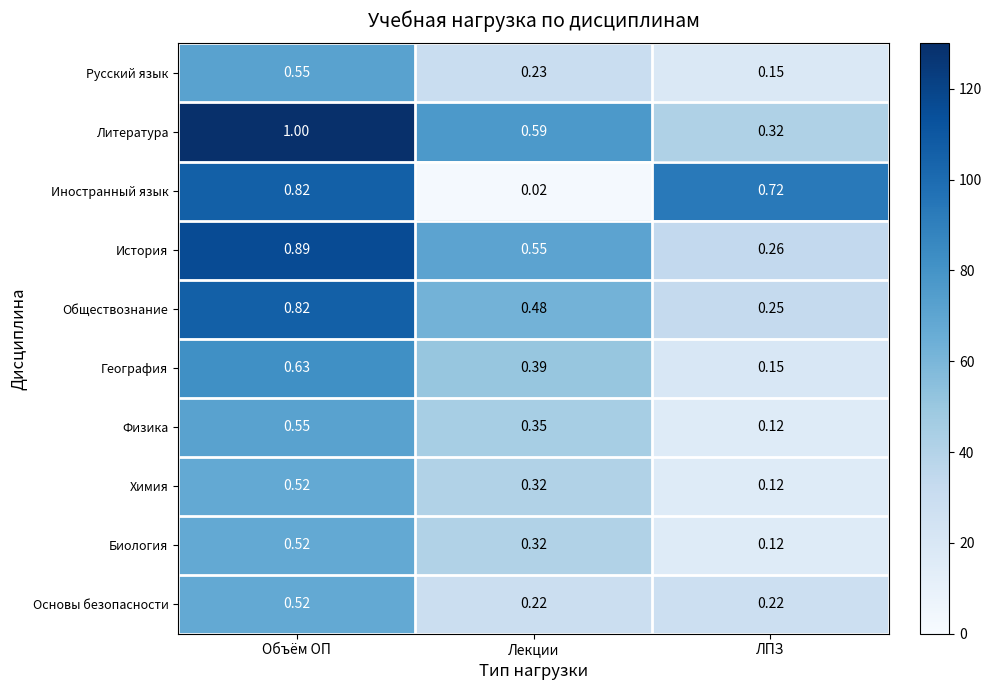

Is the value of История at Объём ОП greater than the value of Обществознание at Объём ОП?

Yes